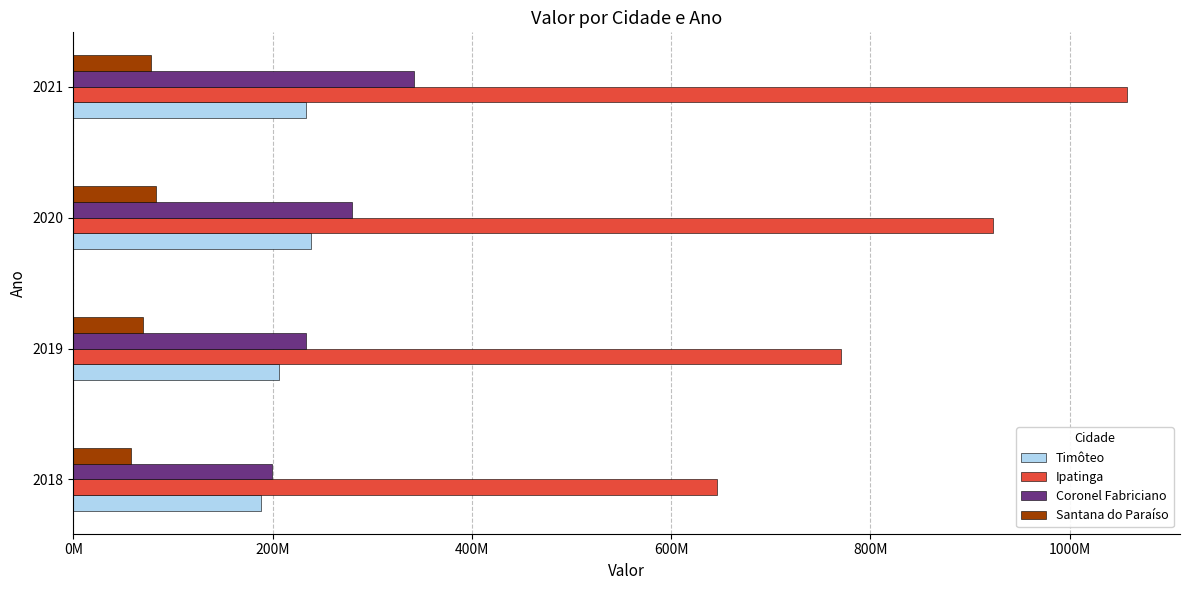

What are all the series names shown in the legend?

Timôteo, Ipatinga, Coronel Fabriciano, Santana do Paraíso